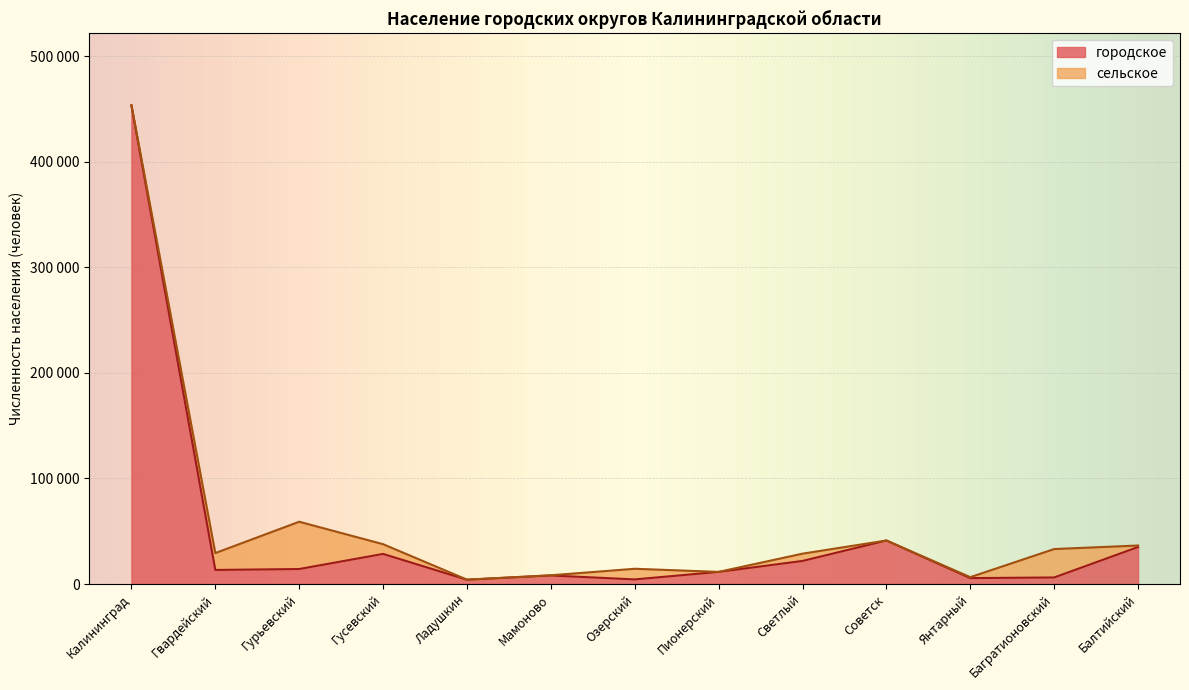

Rank the categories by value from highest to lowest.

Калининград, Советск, Балтийский, Гусевский, Светлый, Гурьевский, Гвардейский, Пионерский, Мамоново, Багратионовский, Янтарный, Озерский, Ладушкин